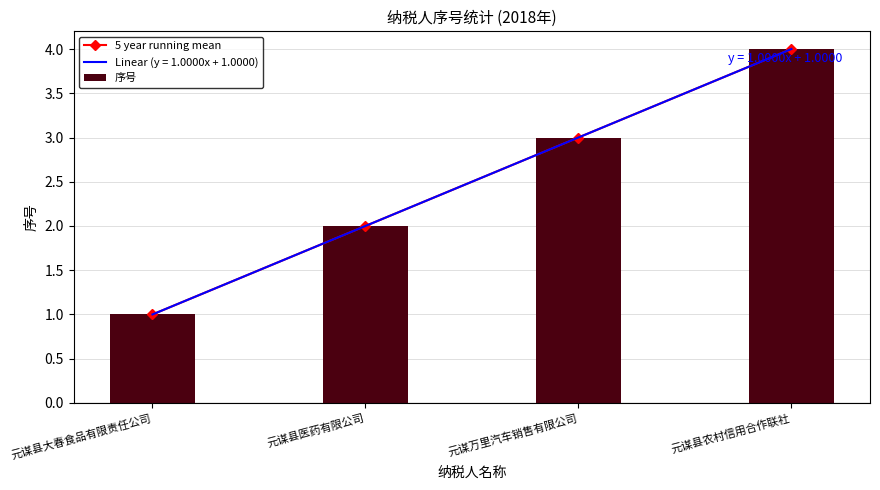

What is the value of the 5 year running mean bar at the 4th from the left?

4